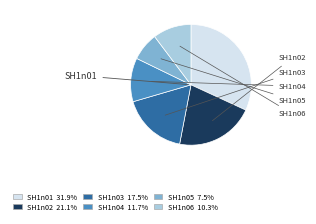

Is there any slice that represents more than half of the pie?

No